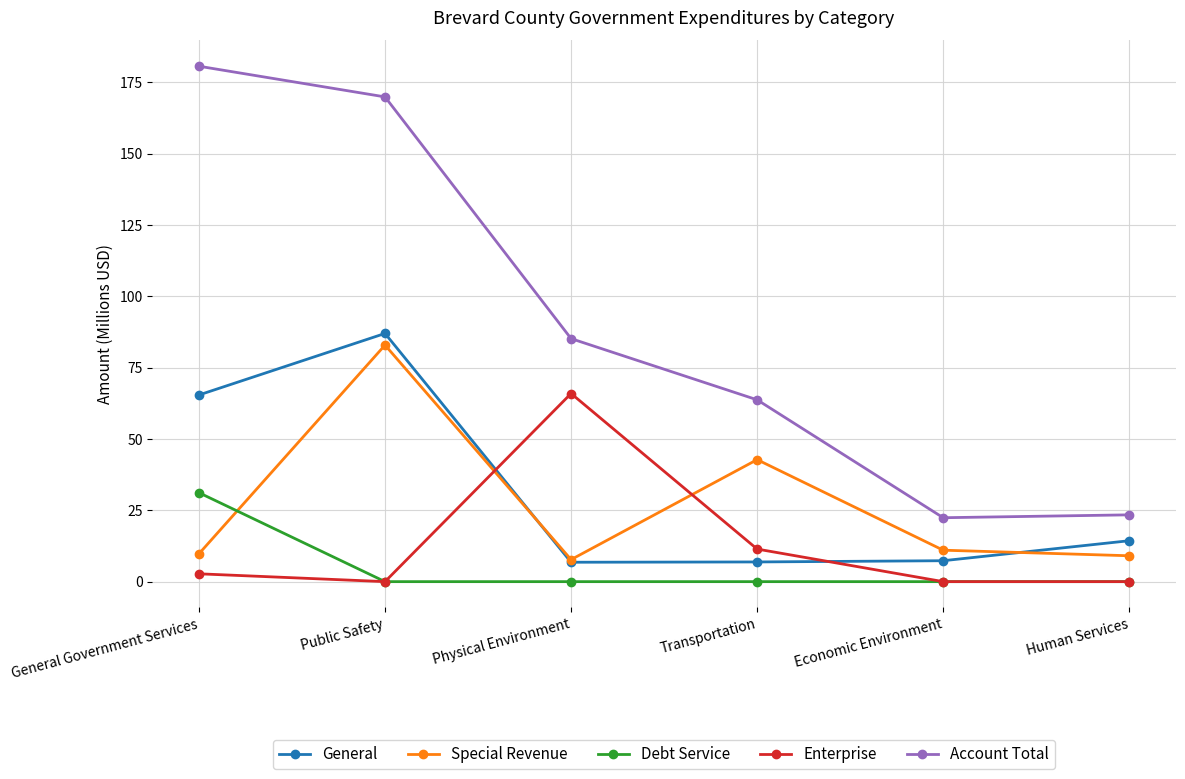

What is the total value across all series at Transportation?

124.8